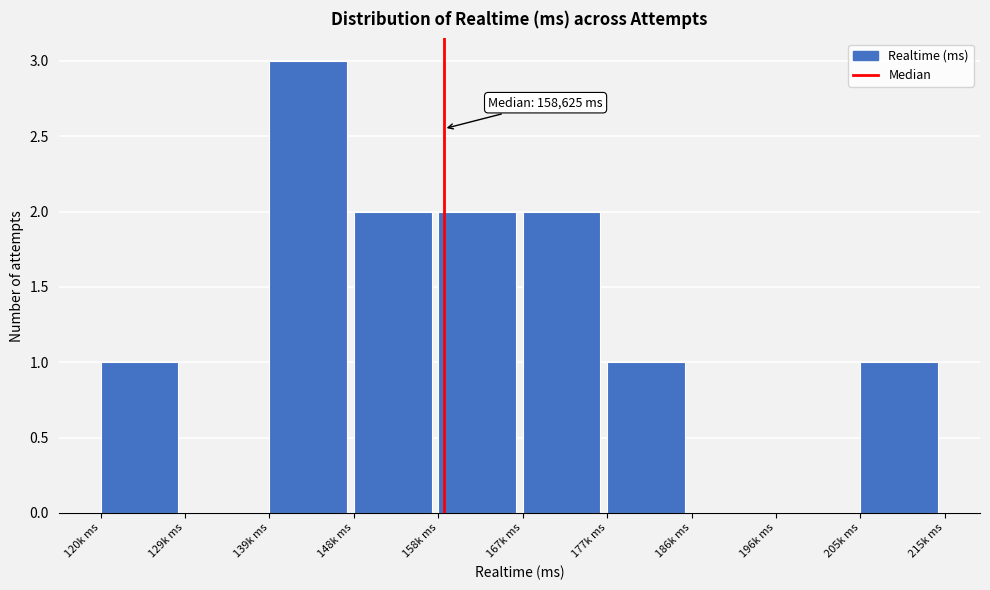

Reading right to left, transcribe all the data shown in this chart.

205k ms=1	196k ms=0	186k ms=0	177k ms=1	167k ms=2	158k ms=2	148k ms=2	139k ms=3	129k ms=0	120k ms=1